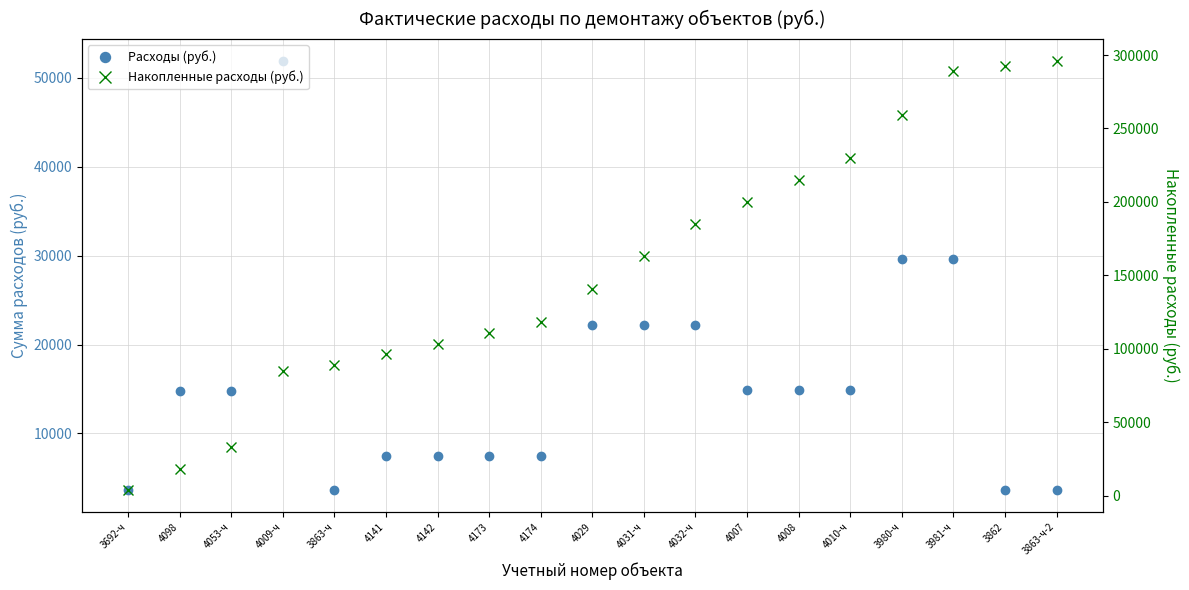

How many categories are shown in the chart?

19